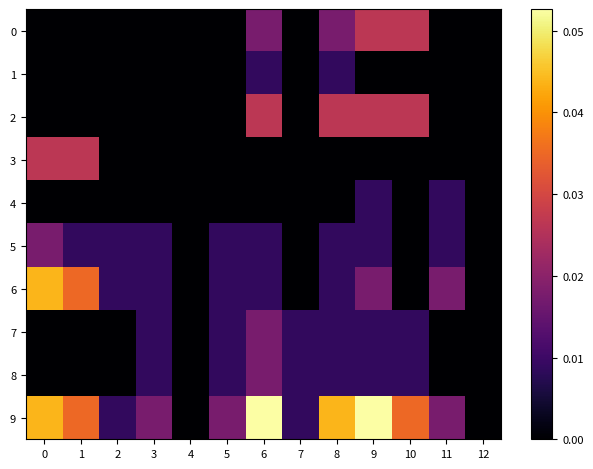

At which category is the sum across all series the highest?

6